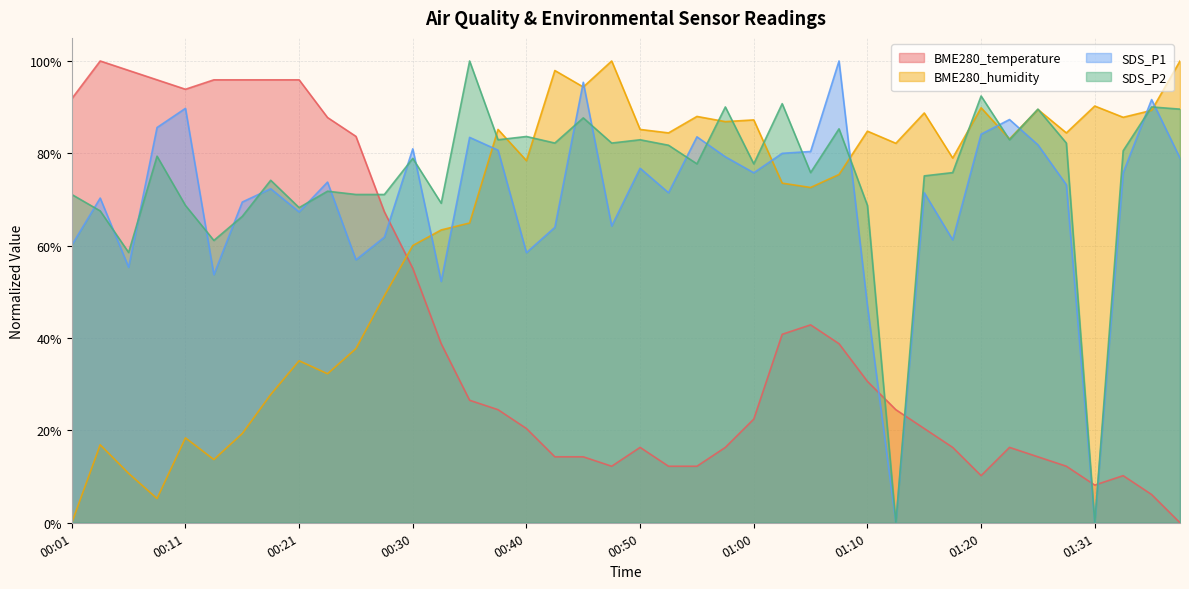

Which series has the largest total across all categories?

SDS_P2